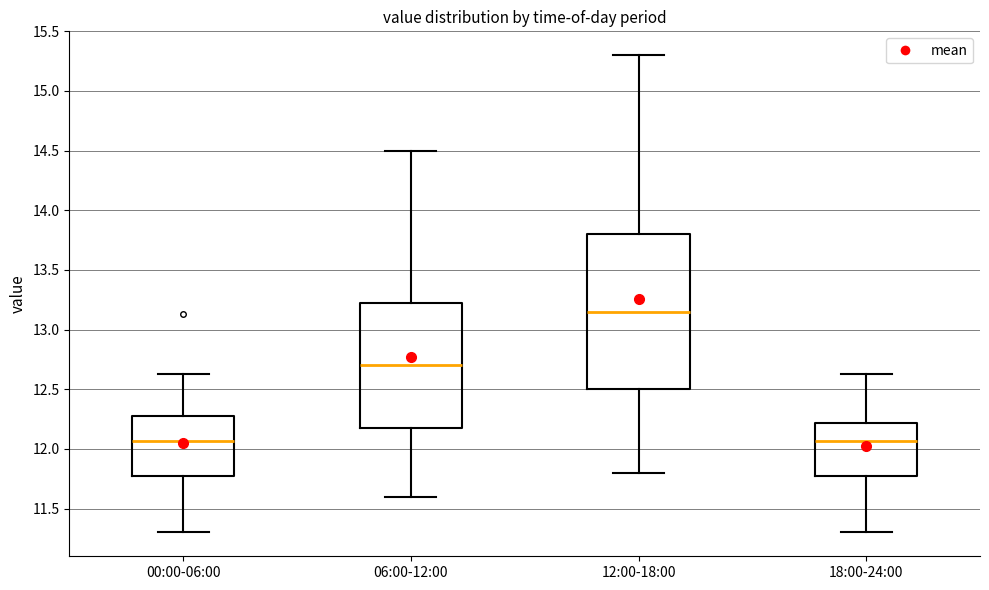

Reading left to right, transcribe this box plot: for each box, give where its median line is, the range the box spans, and where its two whiskers end, as read against the y-axis. The values are not printed on the chart, so give them approximately, as read against the axis.

00:00-06:00: median 12.05, box 11.80 to 12.30, whiskers 11.30 to 12.65
06:00-12:00: median 12.70, box 12.20 to 13.25, whiskers 11.60 to 14.50
12:00-18:00: median 13.15, box 12.50 to 13.80, whiskers 11.80 to 15.30
18:00-24:00: median 12.05, box 11.80 to 12.20, whiskers 11.30 to 12.65